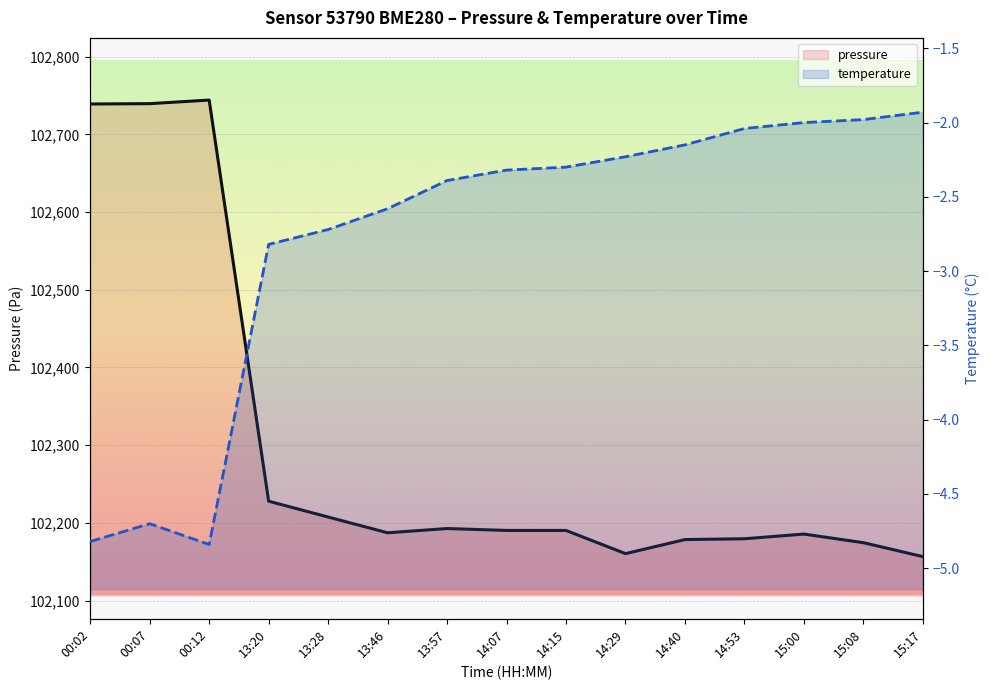

Where is pressure nearest to the value 102450?

13:20